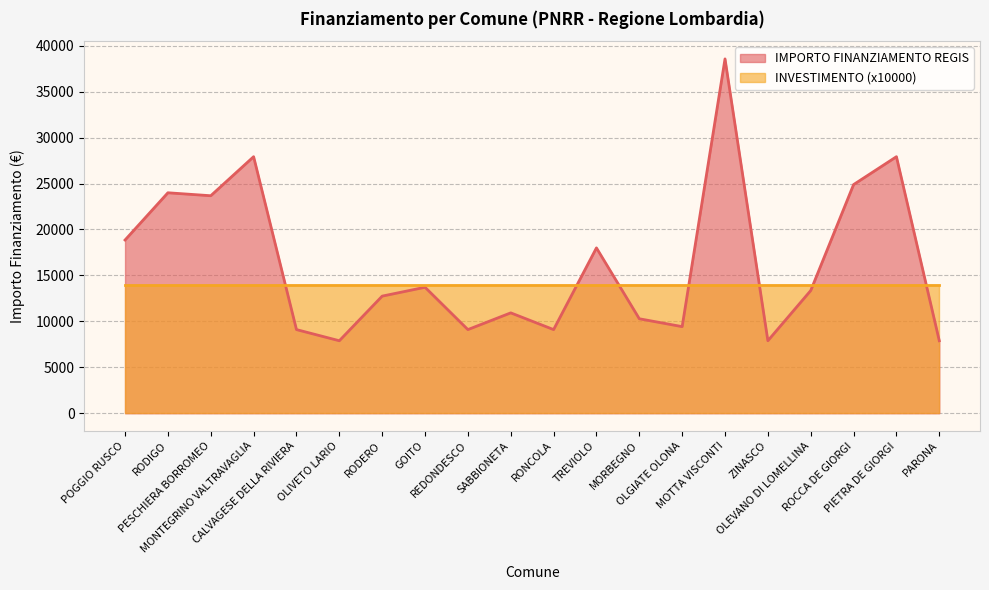

List the labels in order of value, smallest first.

OLIVETO LARIO, ZINASCO, PARONA, CALVAGESE DELLA RIVIERA, REDONDESCO, RONCOLA, OLGIATE OLONA, MORBEGNO, SABBIONETA, RODERO, OLEVANO DI LOMELLINA, GOITO, TREVIOLO, POGGIO RUSCO, PESCHIERA BORROMEO, RODIGO, ROCCA DE GIORGI, MONTEGRINO VALTRAVAGLIA, PIETRA DE GIORGI, MOTTA VISCONTI